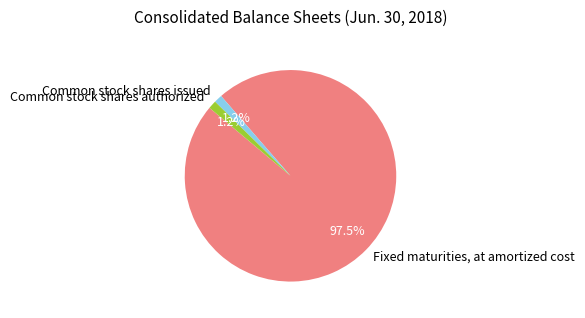

What is the largest slice in the pie chart?

Fixed maturities, at amortized cost